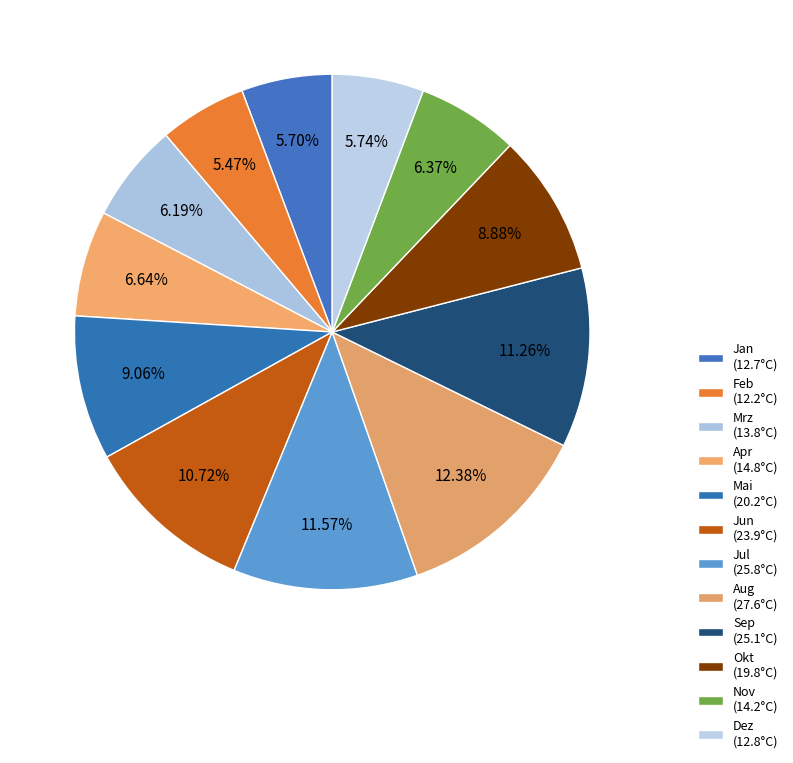

To the nearest percent, what is the combined percentage of Feb and Jul?

17%